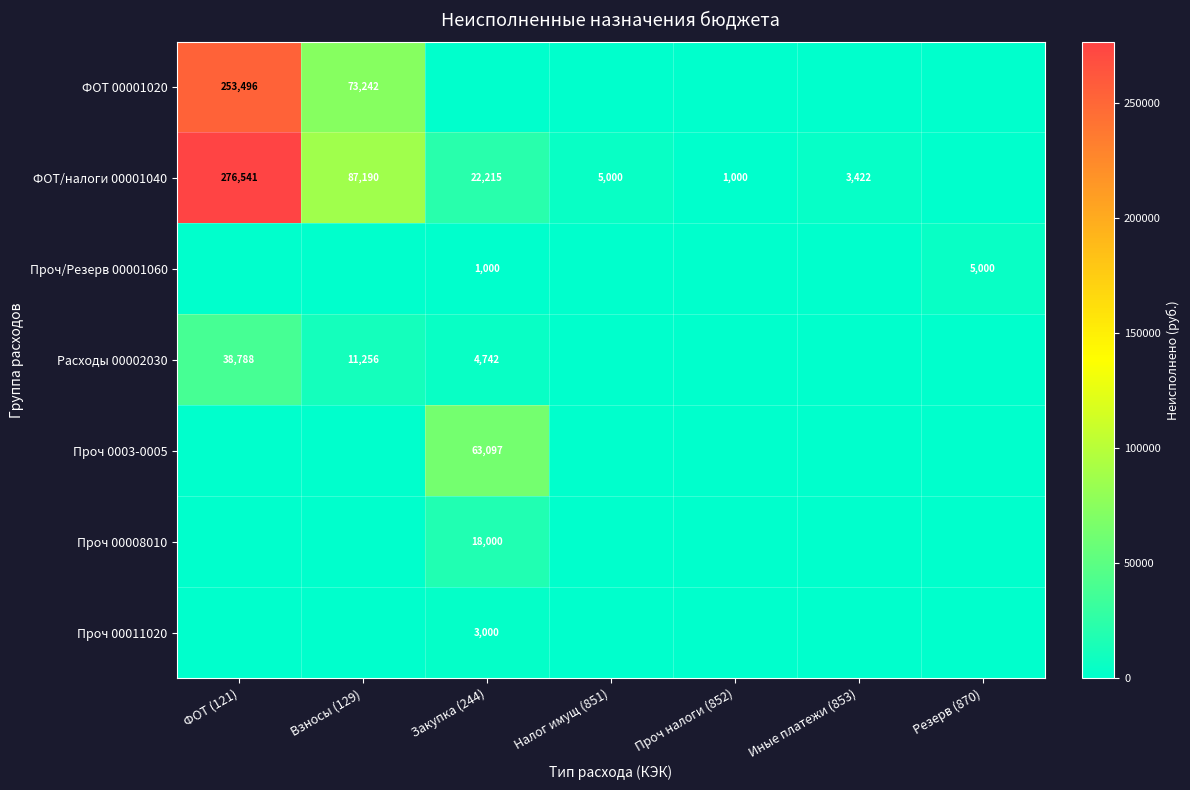

The Проч 00011020 series shows 4640 at Закупка (244). True or false?

False